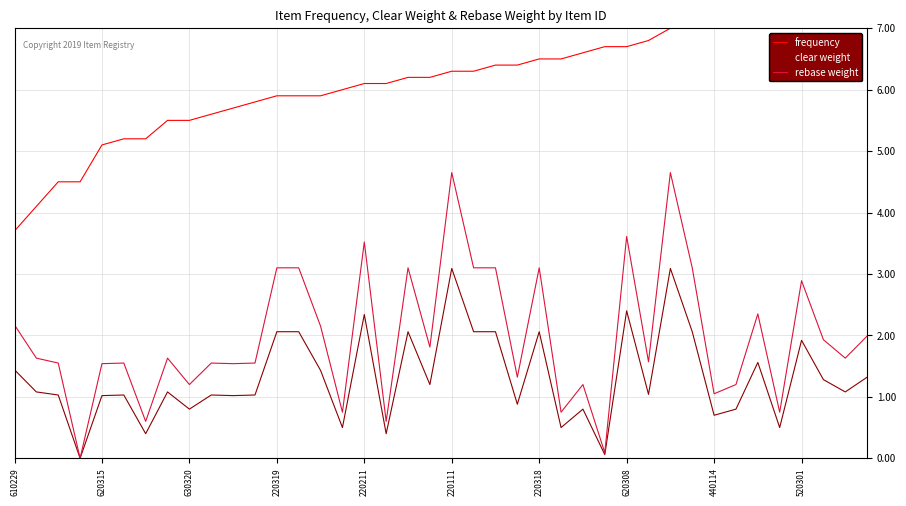

What is the greatest value displayed?

7.5